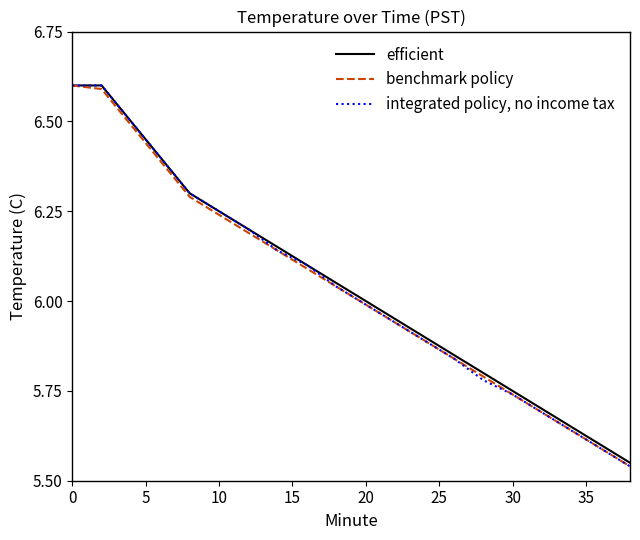

Does the chart have visible grid lines?

No